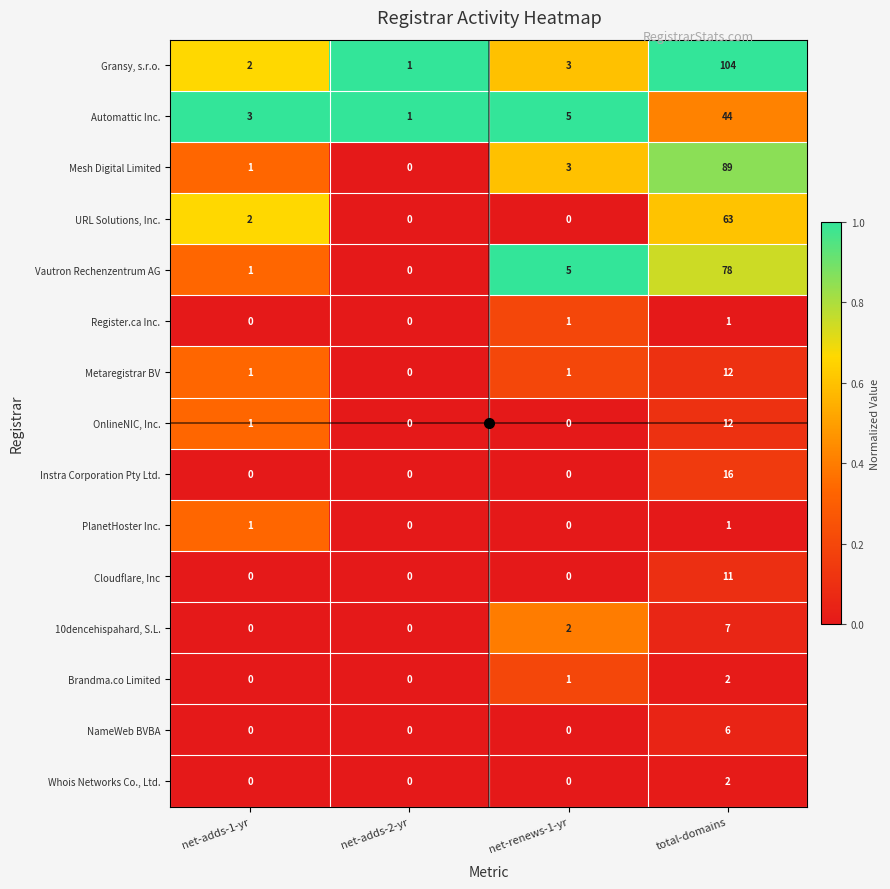

Which label corresponds to the largest value in the chart?

total-domains